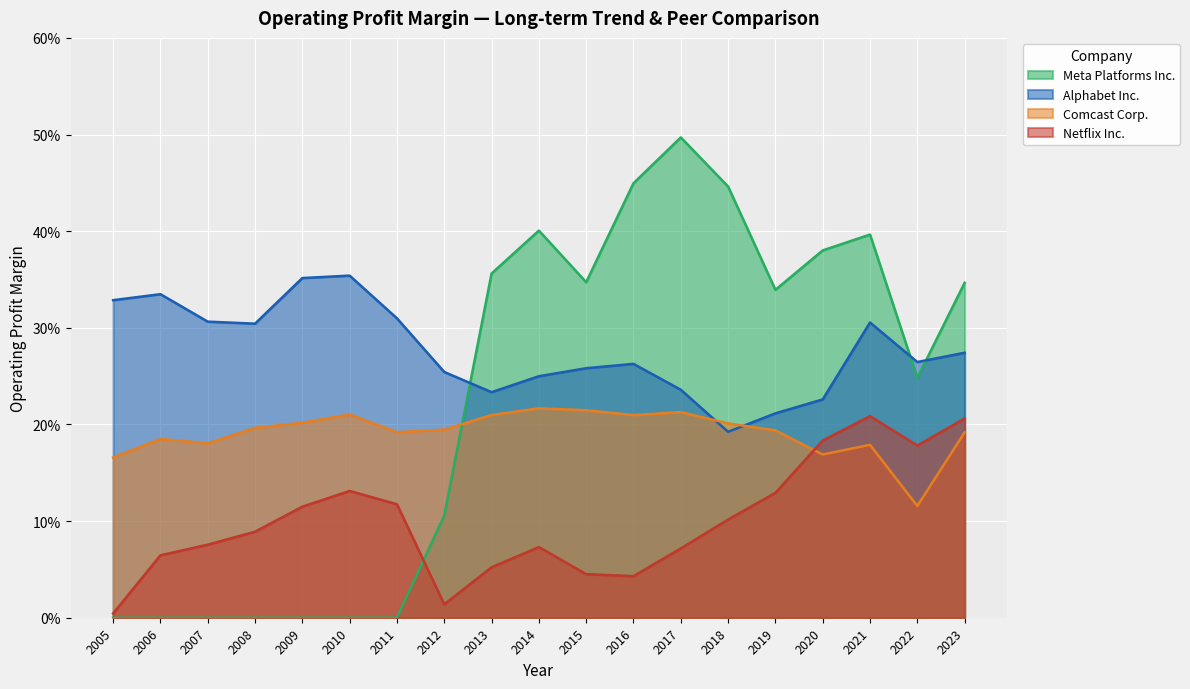

Reading left to right, list all the values displayed in this chart.

Alphabet Inc.: 0.3	0.3	0.3	0.3	0.4	0.4	0.3	0.3	0.2	0.2	0.3	0.3	0.2	0.2	0.2	0.2	0.3	0.3	0.3
Comcast Corp.: 0.2	0.2	0.2	0.2	0.2	0.2	0.2	0.2	0.2	0.2	0.2	0.2	0.2	0.2	0.2	0.2	0.2	0.1	0.2
Netflix Inc.: 0.0	0.1	0.1	0.1	0.1	0.1	0.1	0.0	0.1	0.1	0.0	0.0	0.1	0.1	0.1	0.2	0.2	0.2	0.2
Meta Platforms Inc.: 0.0	0.0	0.0	0.0	0.0	0.0	0.0	0.1	0.4	0.4	0.3	0.4	0.5	0.4	0.3	0.4	0.4	0.2	0.3